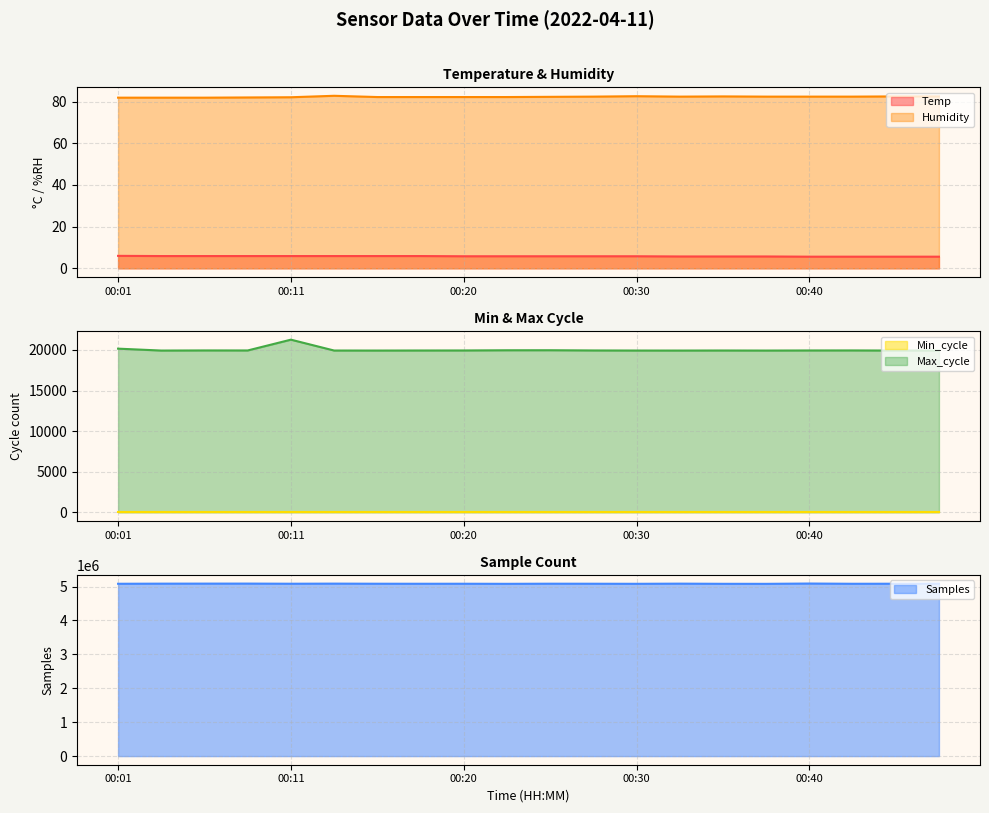

How many interior local peaks does the Humidity series have?

3